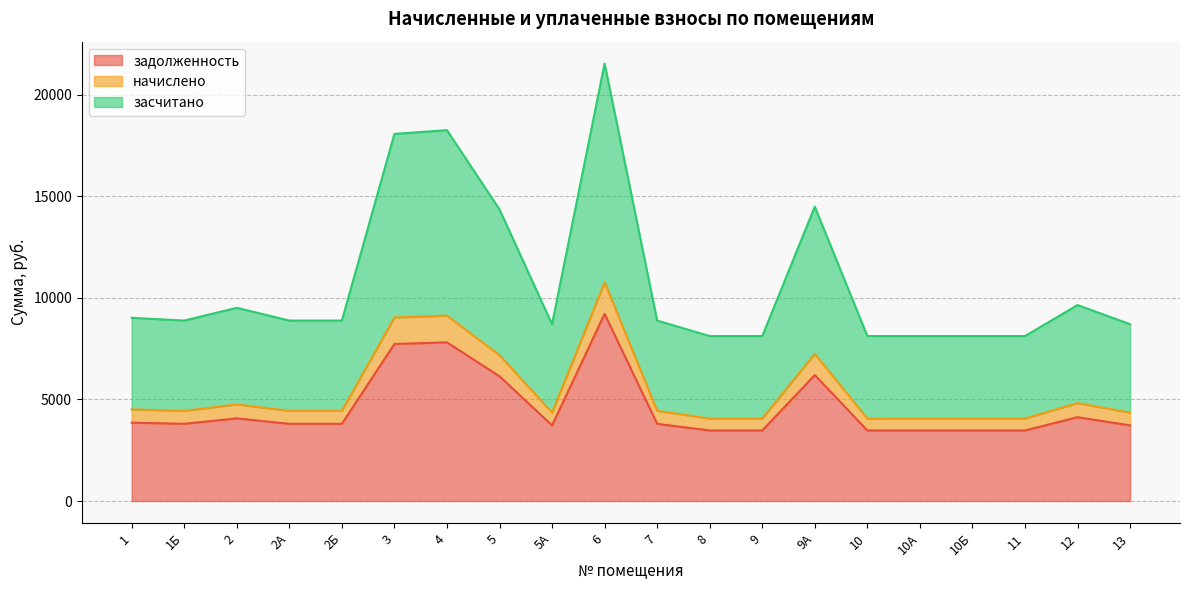

At which category does задолженность reach its first local valley?

1Б